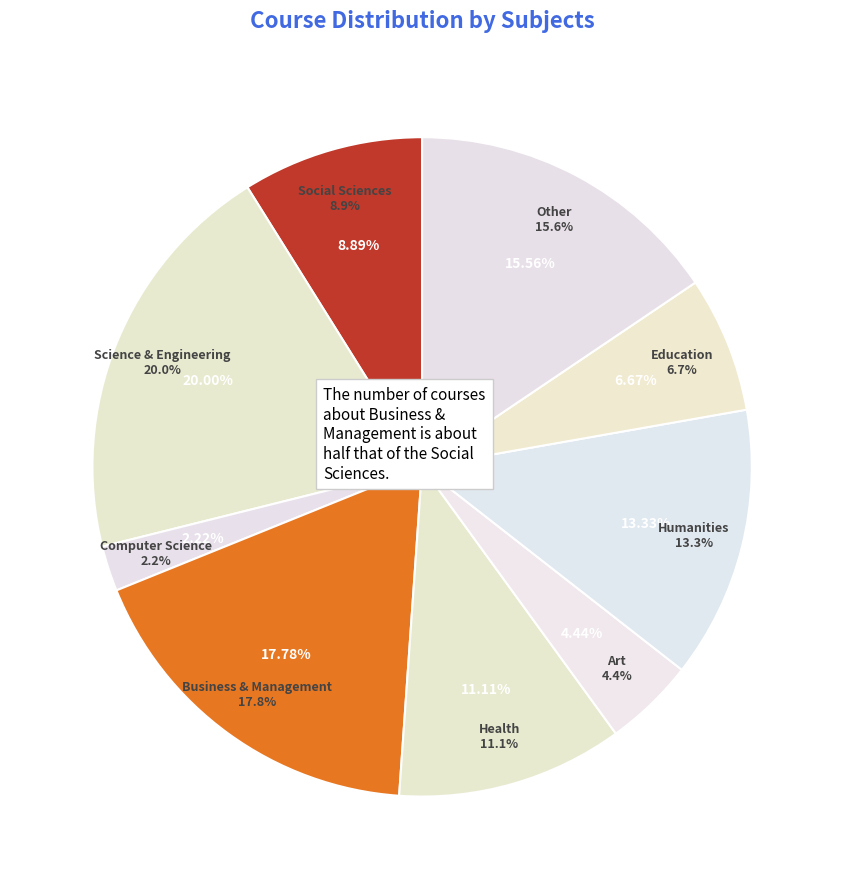

To the nearest percent, what is the combined percentage of 4 and 6?

38%